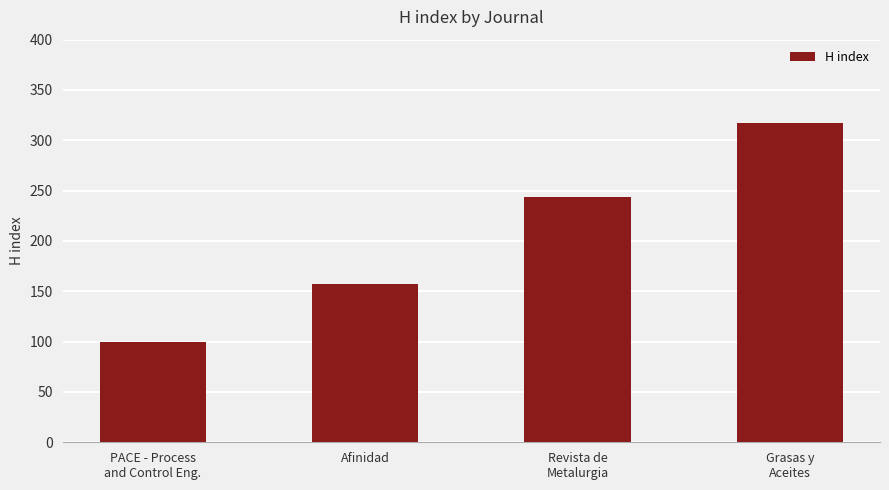

What is the sum of all values?

818